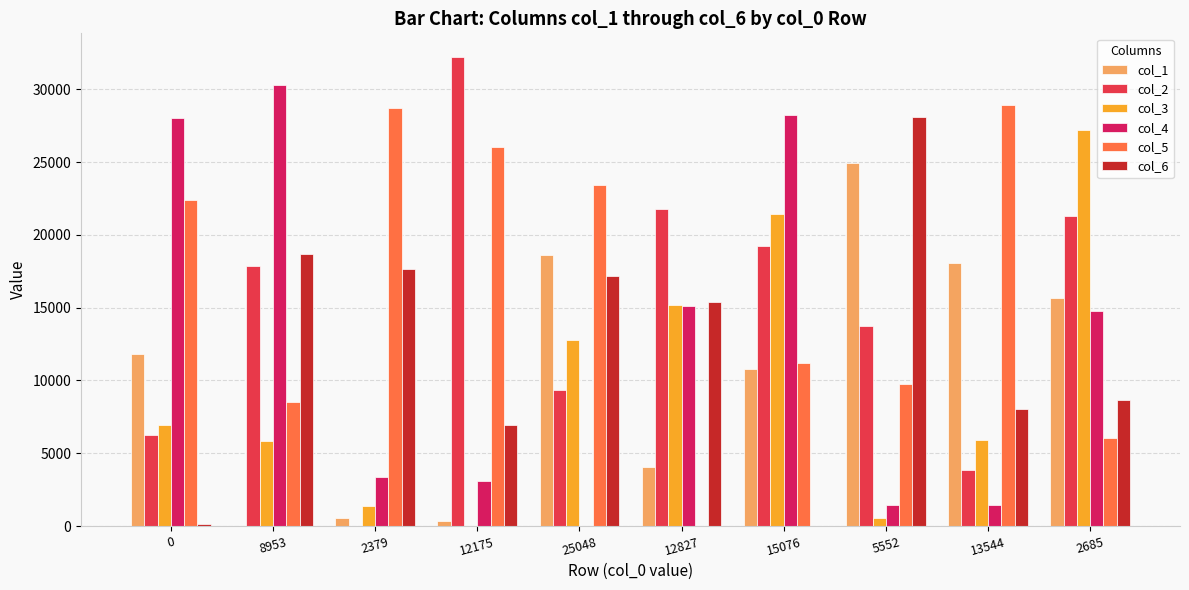

Count the number of categories in the chart.

10